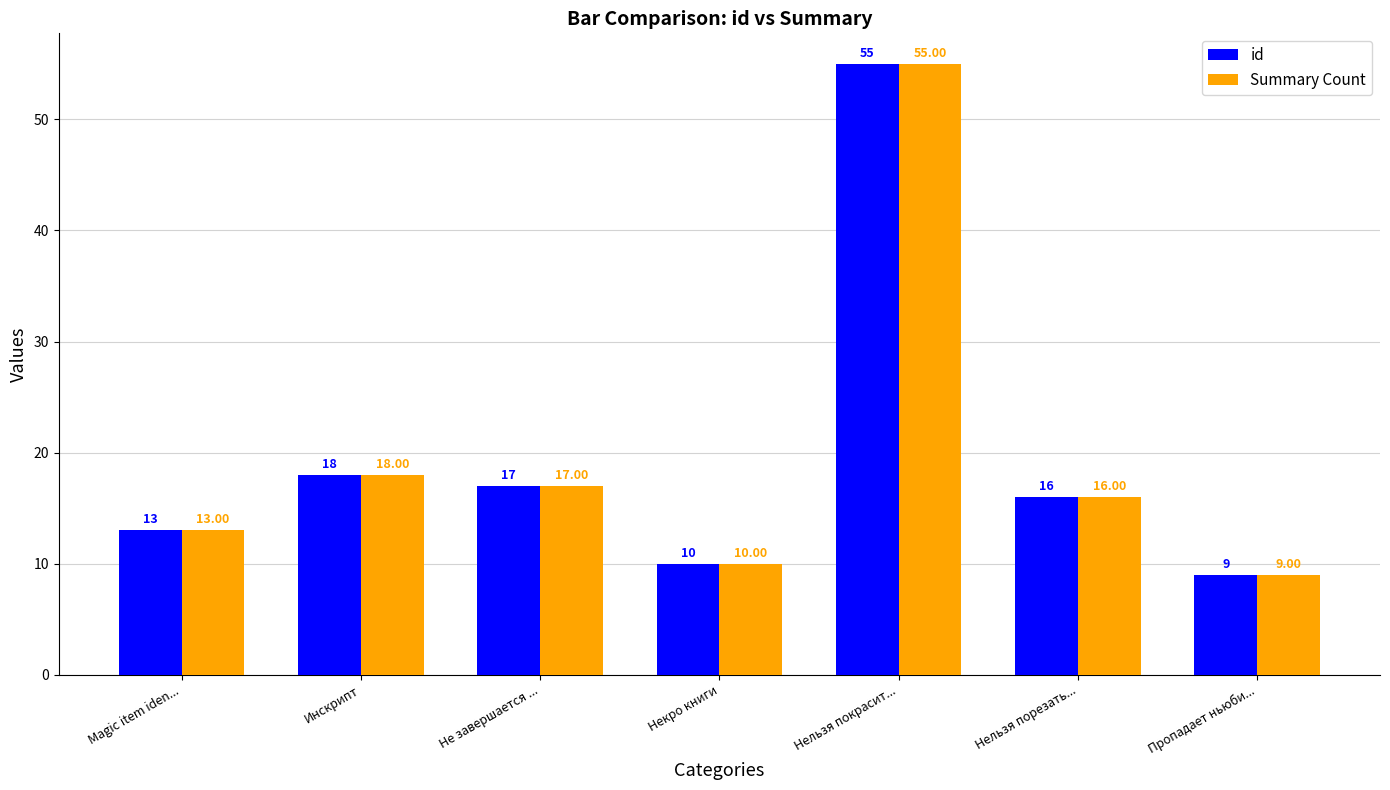

How many distinct data groups are displayed?

2